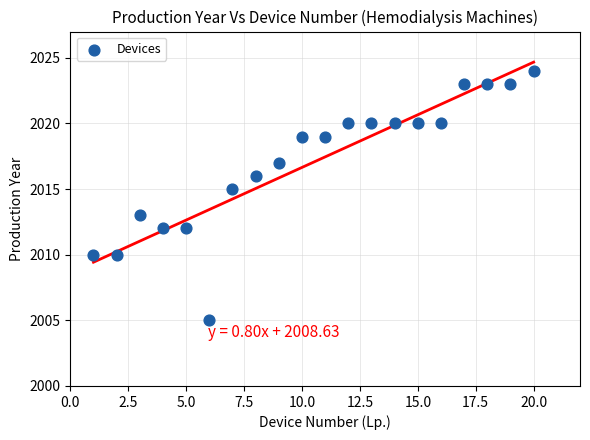

What is the range of Y values (max minus min)?

19